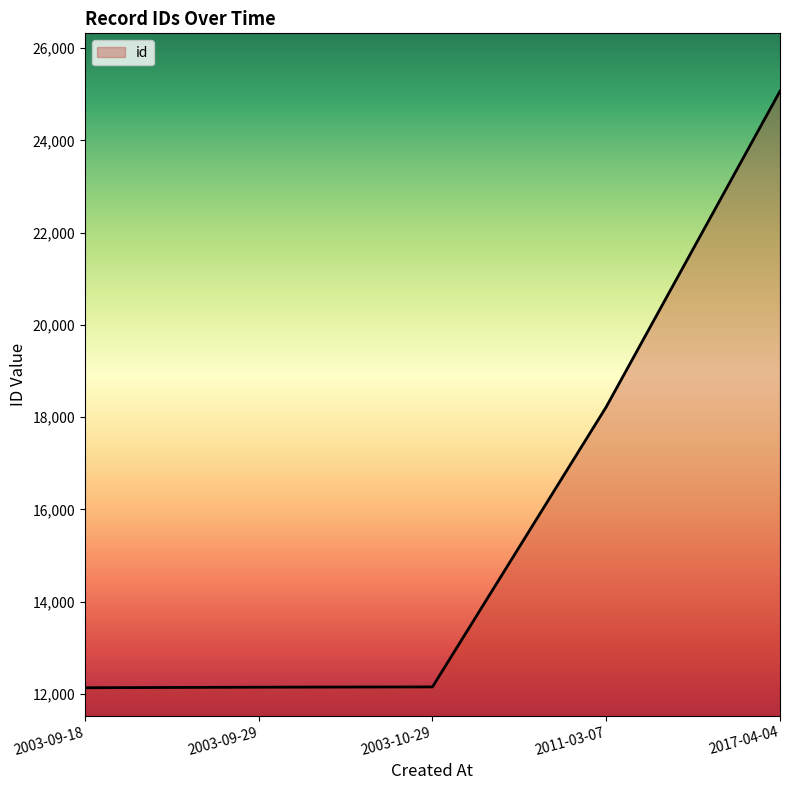

What is the greatest value displayed?

25069